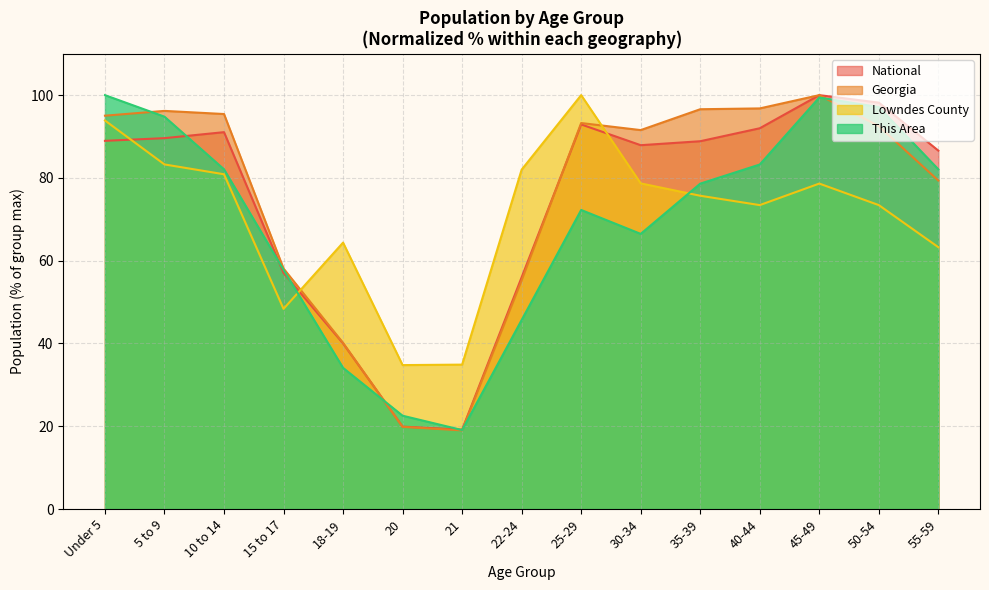

True or false: National and Georgia cross at least once.

True